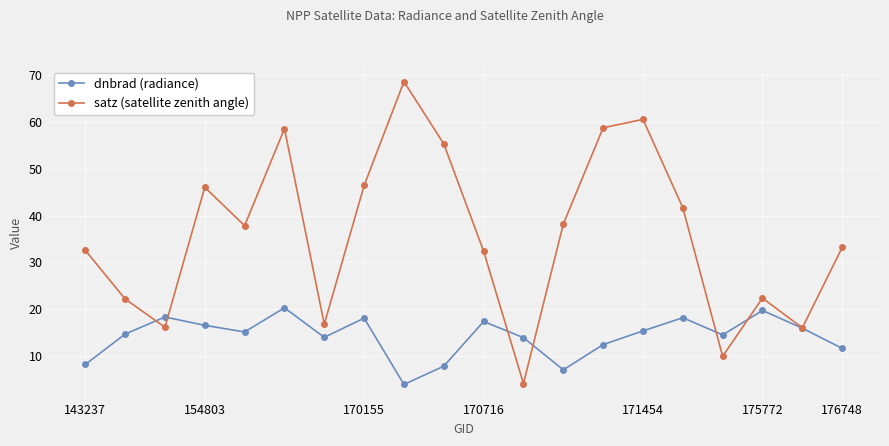

Which series ends up on top after the final intersection of dnbrad (radiance) and satz (satellite zenith angle)?

satz (satellite zenith angle)